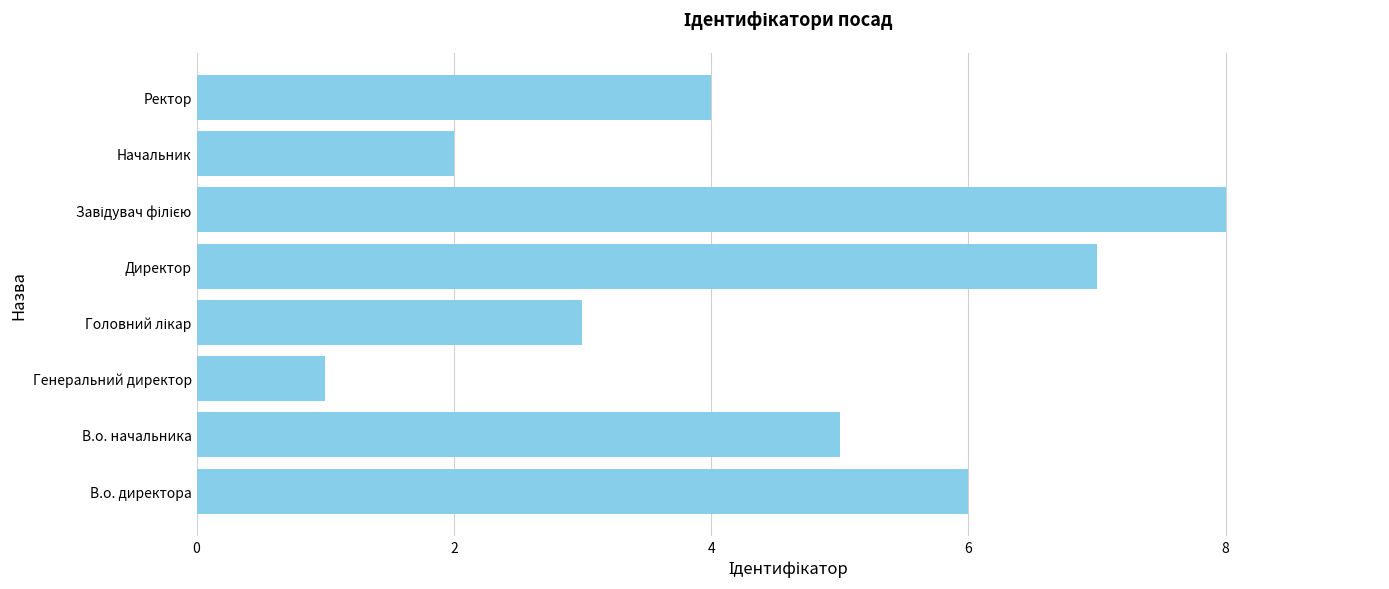

Approximately how many times larger is the value at Ректор compared to В.о. директора?

0.7